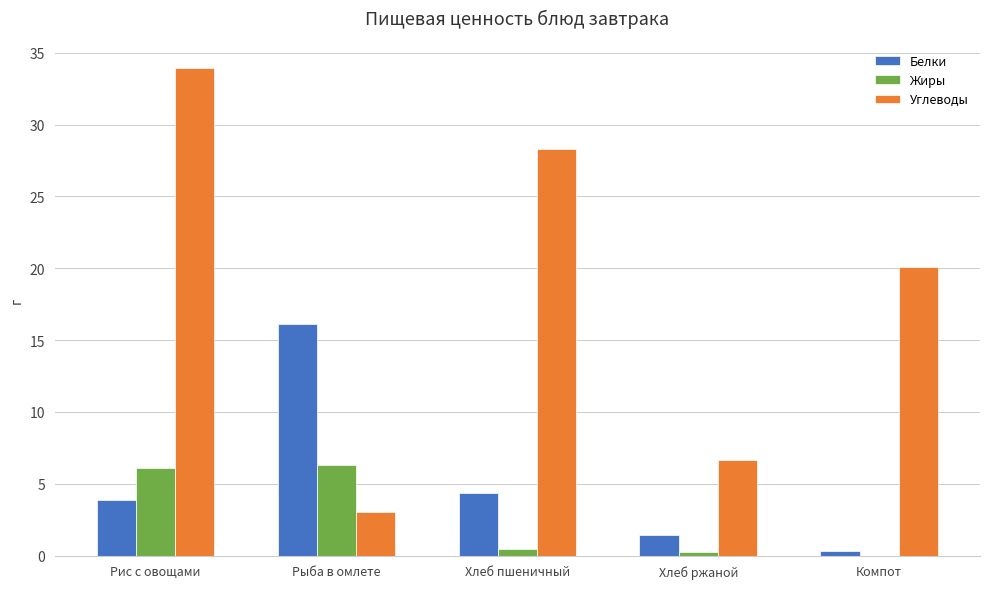

Reading left to right, extract all data points from this chart.

Белки: 3.9	16.1	4.3	1.4	0.3
Жиры: 6.1	6.3	0.5	0.2	0.0
Углеводы: 33.9	3.0	28.3	6.7	20.1